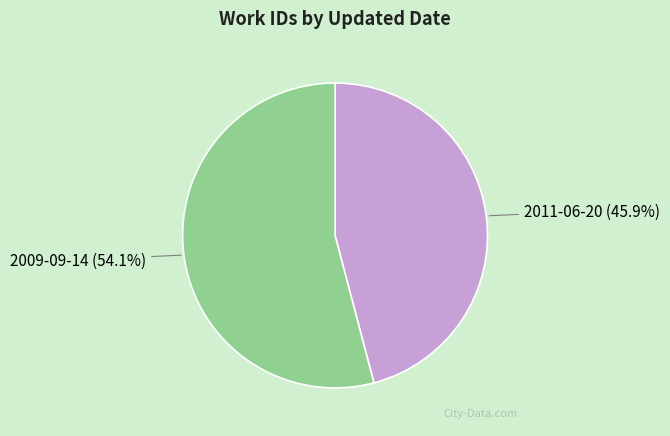

Which slice is the largest?

2009-09-14